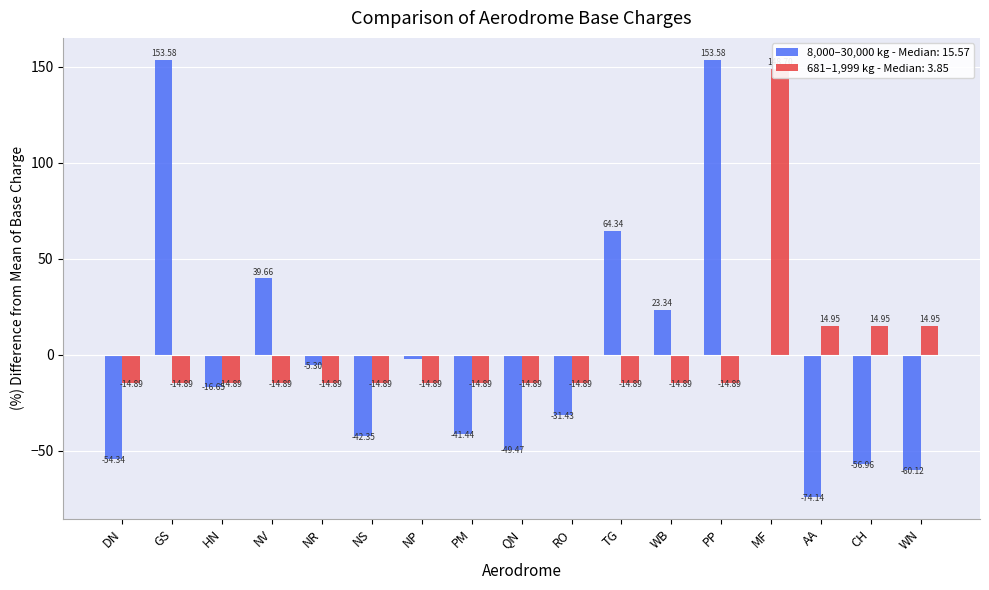

At which category does the chart reach its minimum across all series?

AA